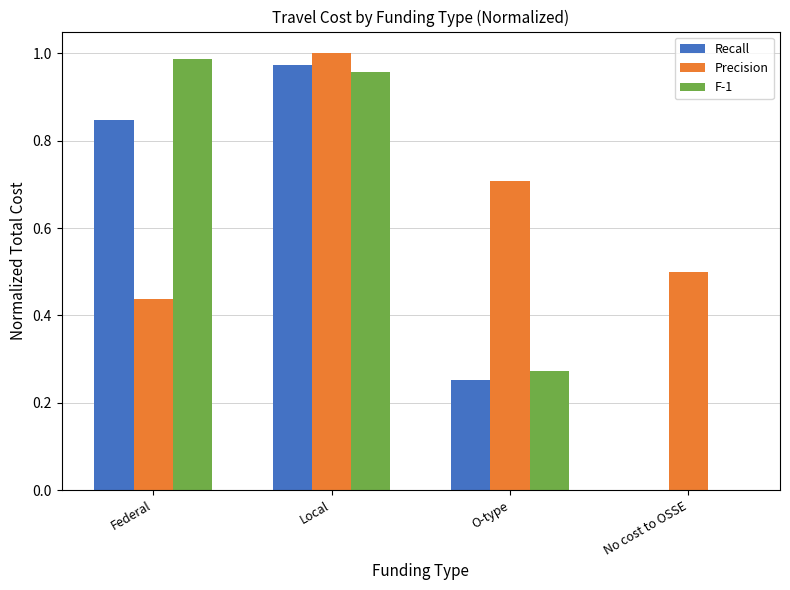

Between O-type and No cost to OSSE, which series saw the biggest shift?

F-1